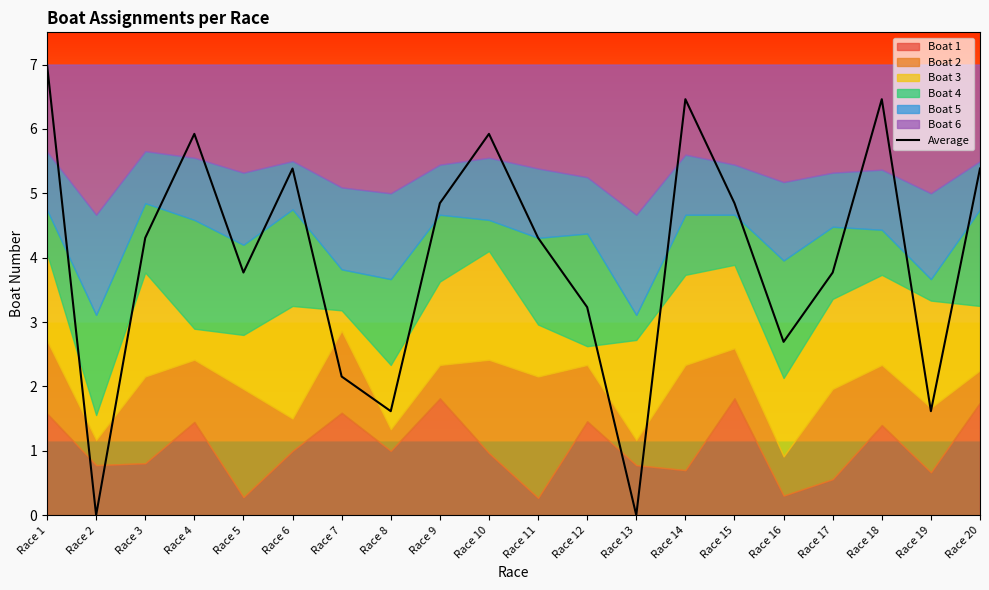

What is the sum of all values?

79.7